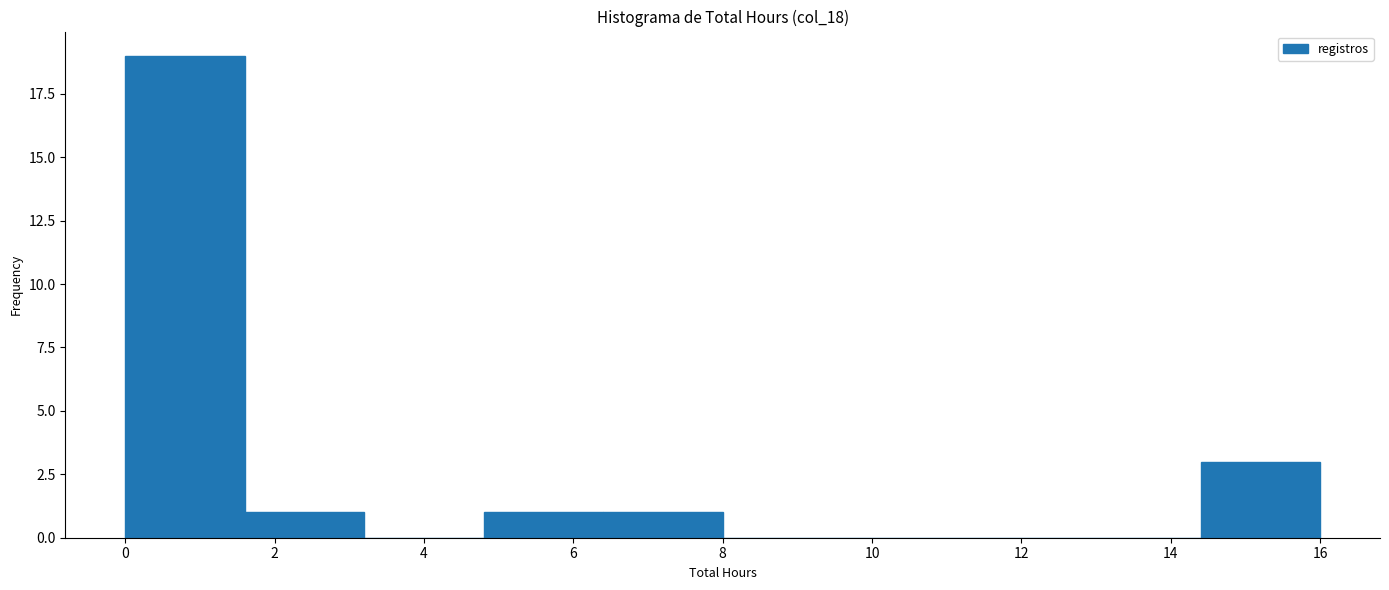

Which range on the x-axis has the tallest bar?

0.0 to 1.6